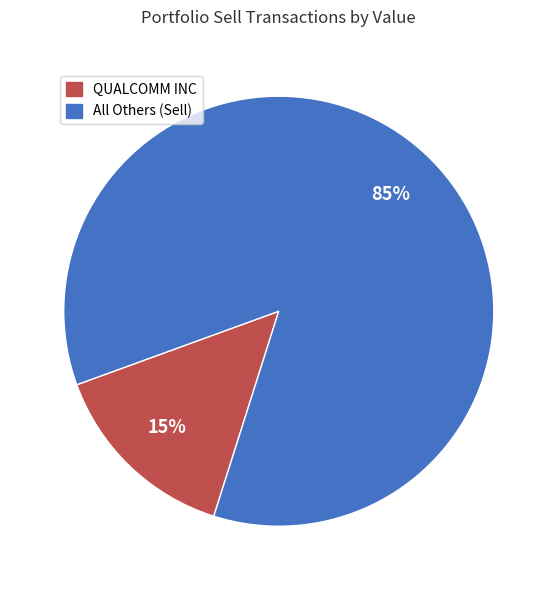

Is there any slice that represents more than half of the pie?

Yes